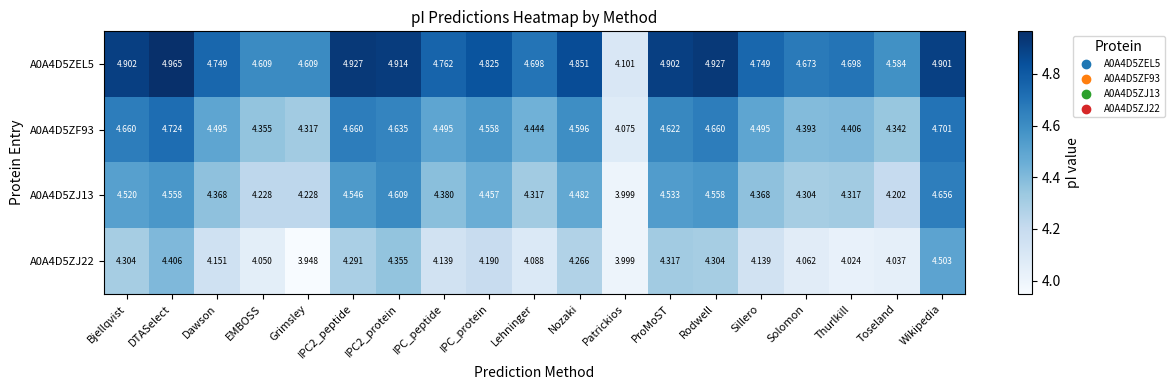

List the series in order of their peak value, lowest first.

A0A4D5ZJ22, A0A4D5ZJ13, A0A4D5ZF93, A0A4D5ZEL5